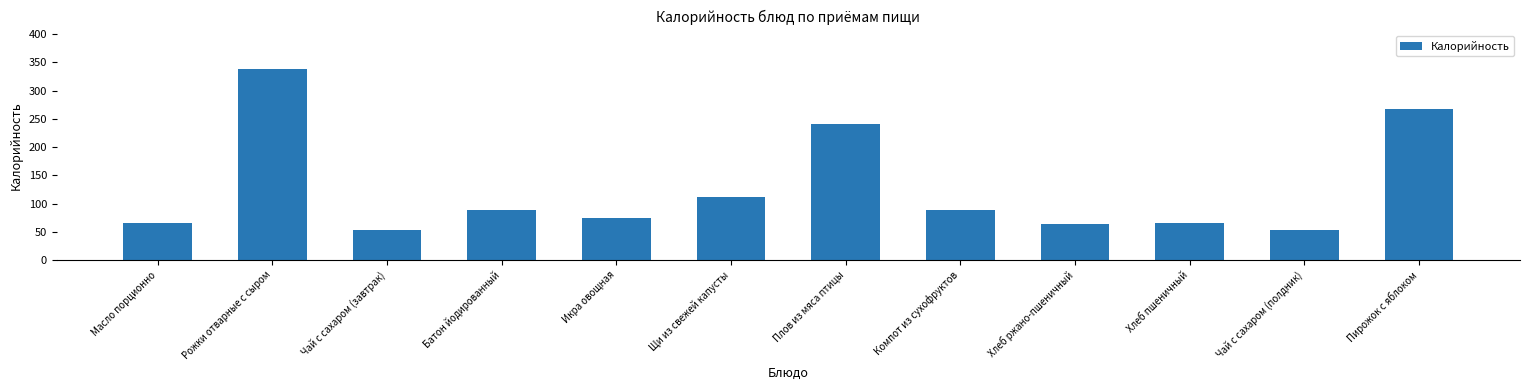

The chart shows a value of 28.8 at Батон йодированный. True or false?

False